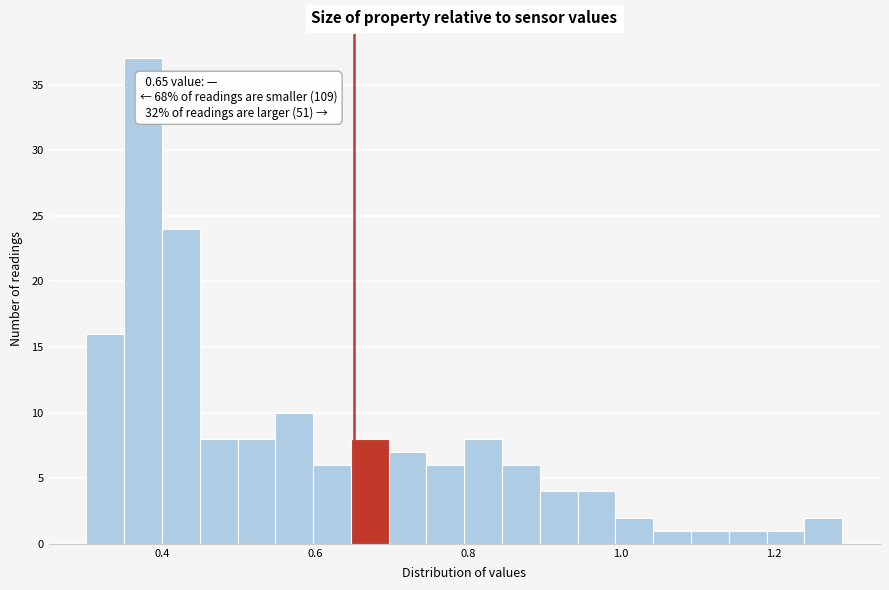

Read against the x-axis, roughly where is the centre of the tallest bar?

0.38